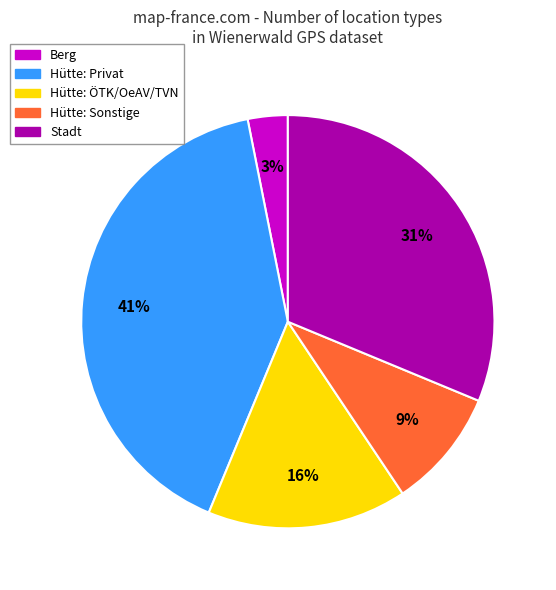

Does any single category account for the majority?

No